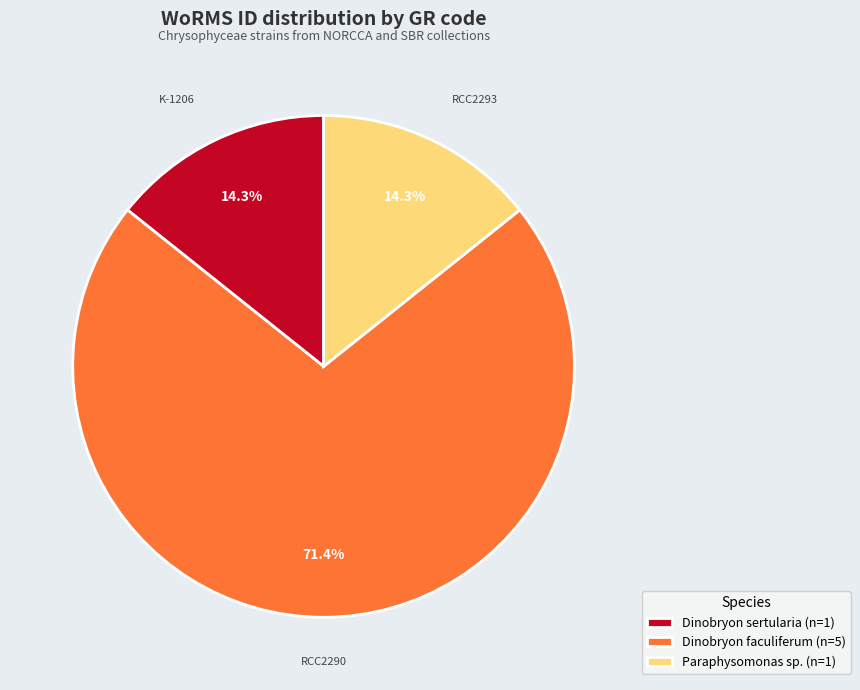

Which category has the biggest portion of the pie?

Dinobryon faculiferum (n=5)